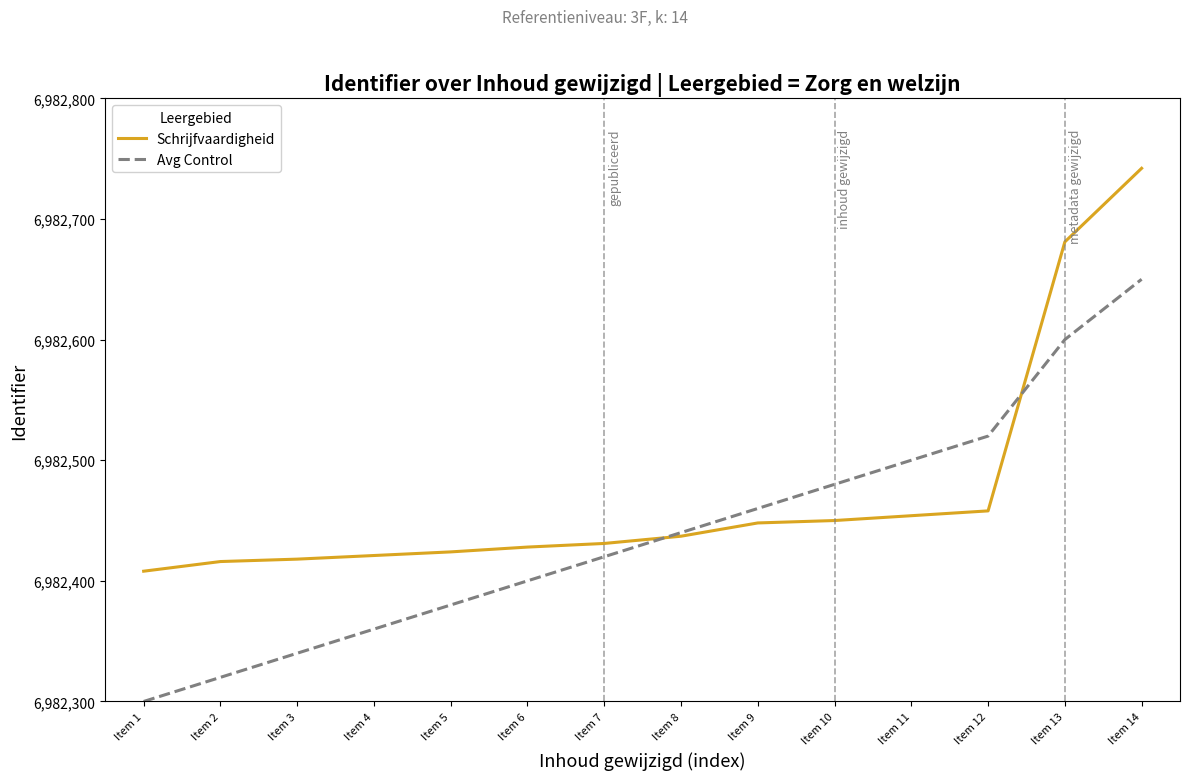

Reading left to right, list all the values displayed in this chart.

Schrijfvaardigheid: 6982408	6982416	6982418	6982421	6982424	6982428	6982431	6982437	6982448	6982450	6982454	6982458	6982681	6982742
Avg Control: 6982300	6982320	6982340	6982360	6982380	6982400	6982420	6982440	6982460	6982480	6982500	6982520	6982600	6982650